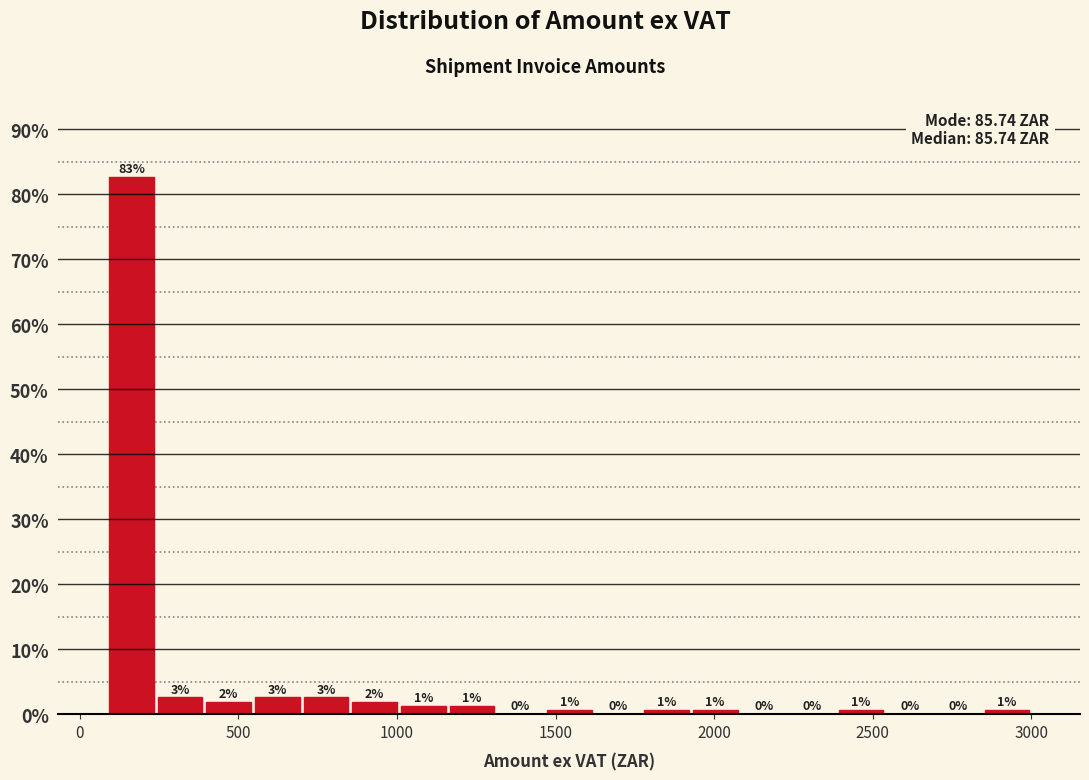

Read against the x-axis, roughly where is the centre of the tallest bar?

150